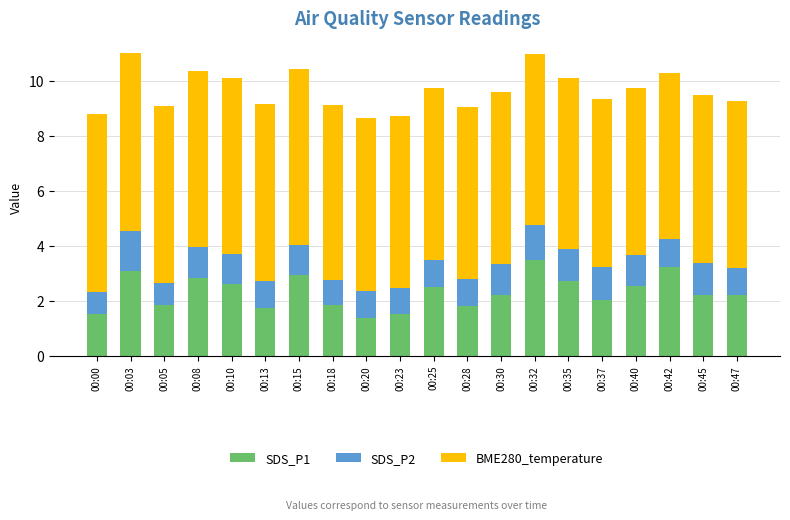

At which label does SDS_P1 first exceed 2?

00:03